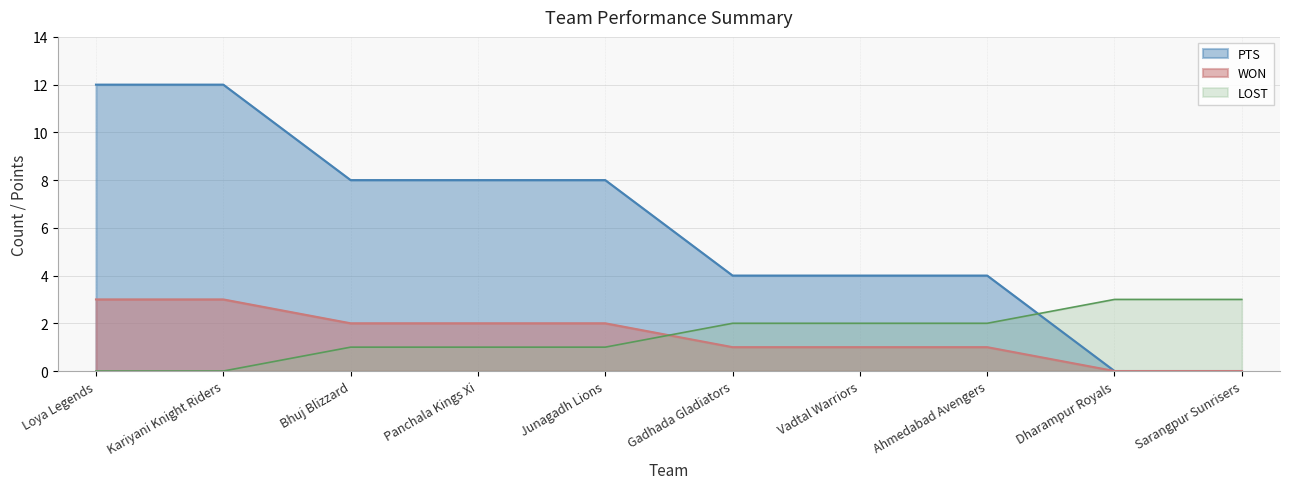

What is the maximum value for WON?

3